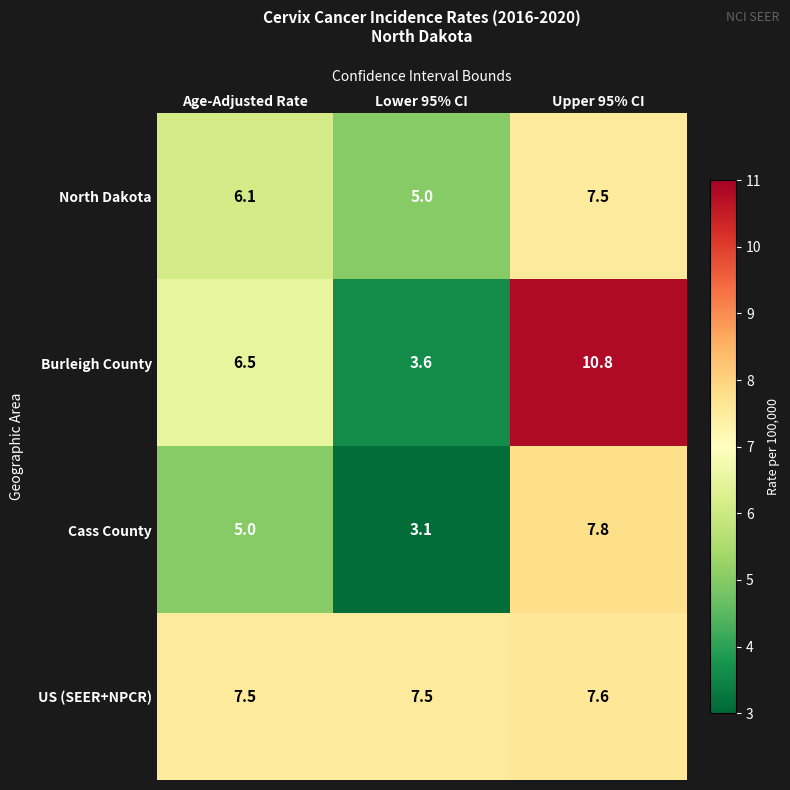

Which series has the largest range (max minus min)?

Burleigh County